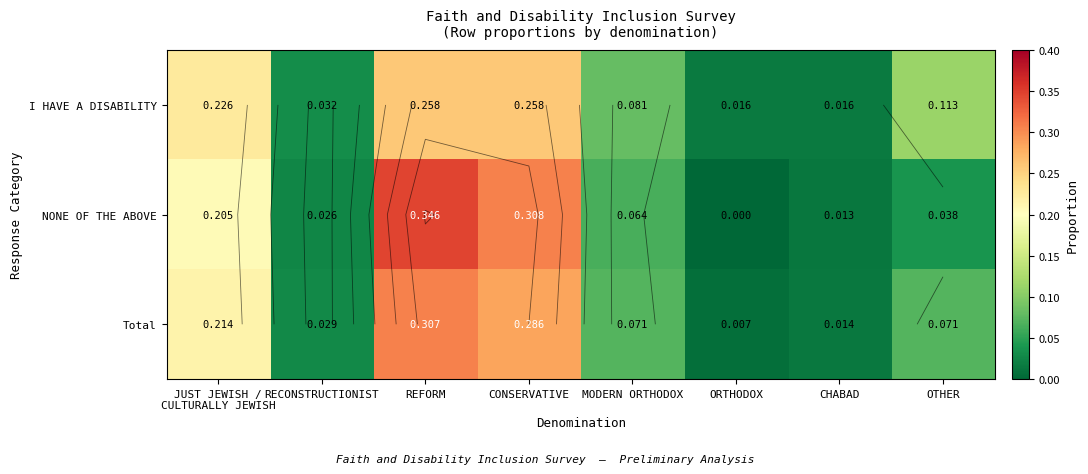

Read the Total value at OTHER.

0.1